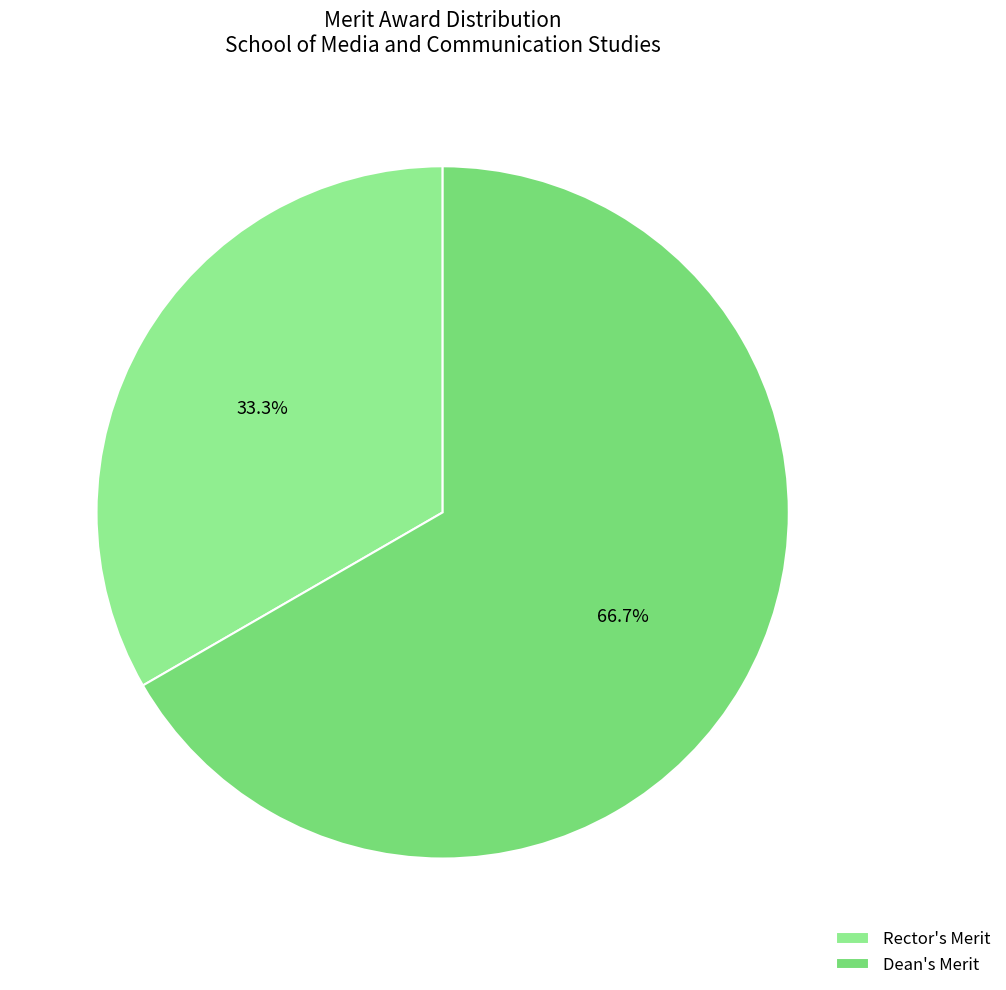

What is the ratio of the value at Dean's Merit to the value at Rector's Merit?

2.0